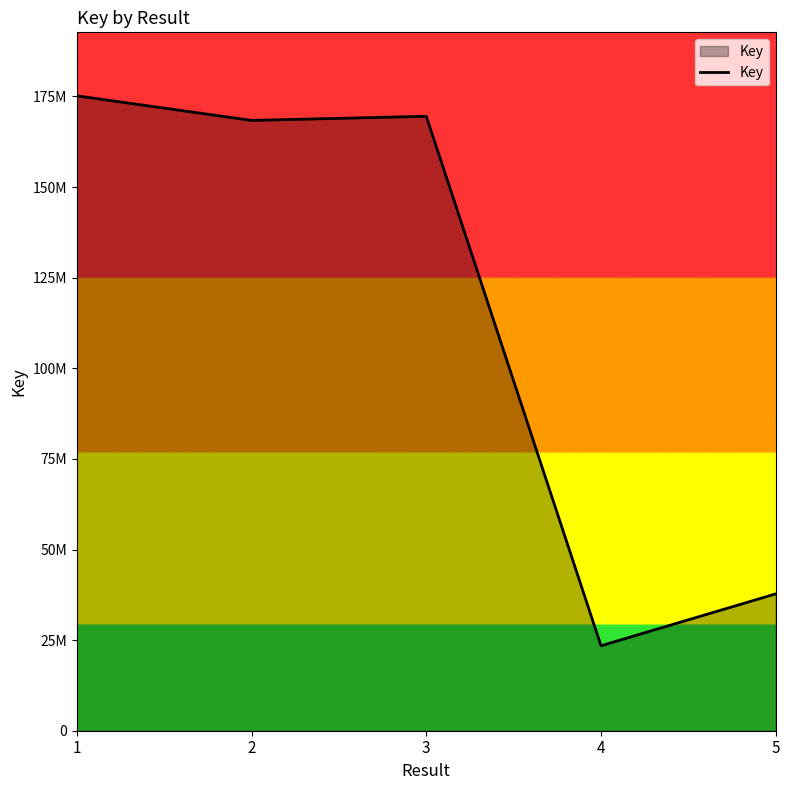

Is this an area chart (filled region under the line)?

Yes